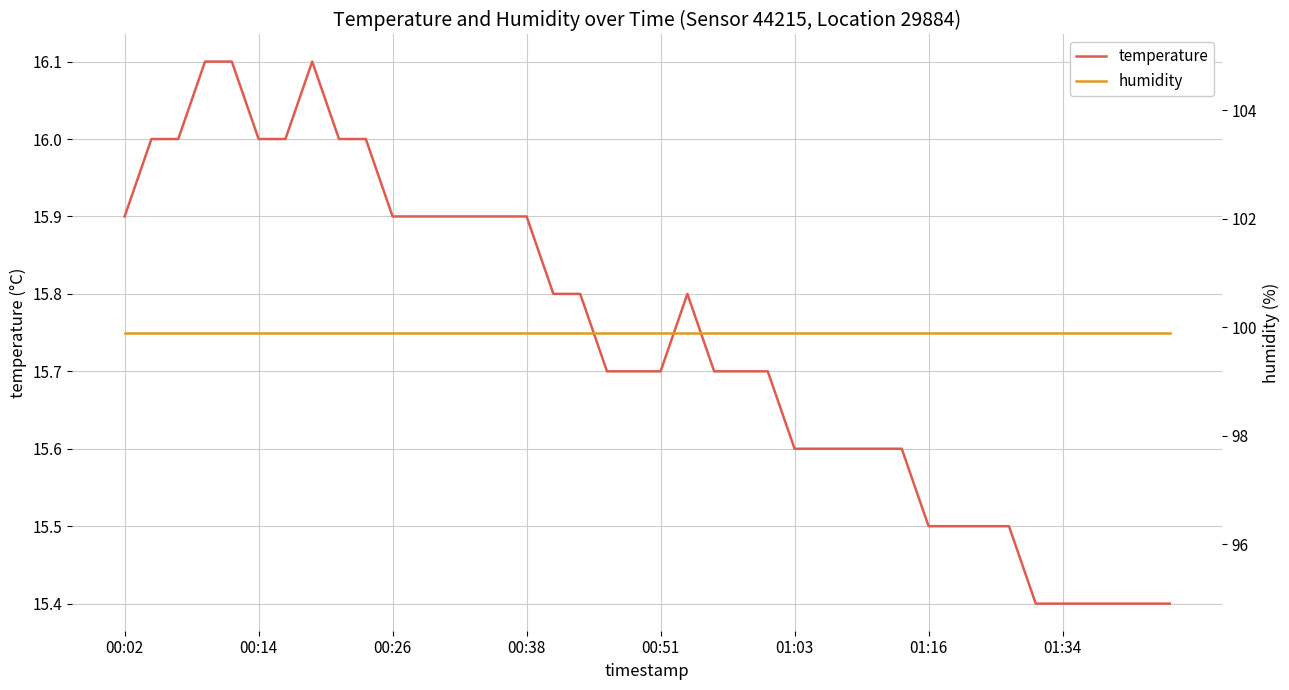

The value of temperature at 00:38 is 15.9. True or false?

True